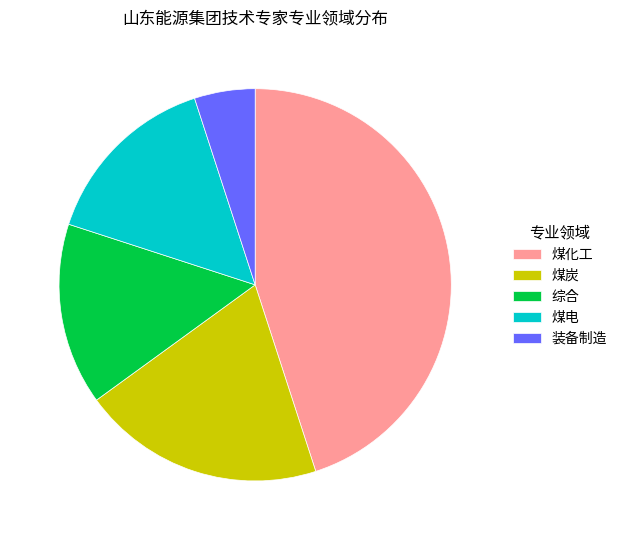

Is it true that 煤化工 is 45% of the pie?

True